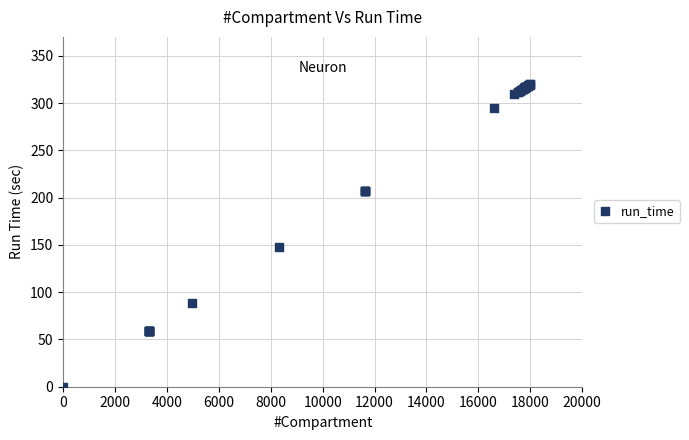

What Y value in the scatter plot is closest to 160?

147.6